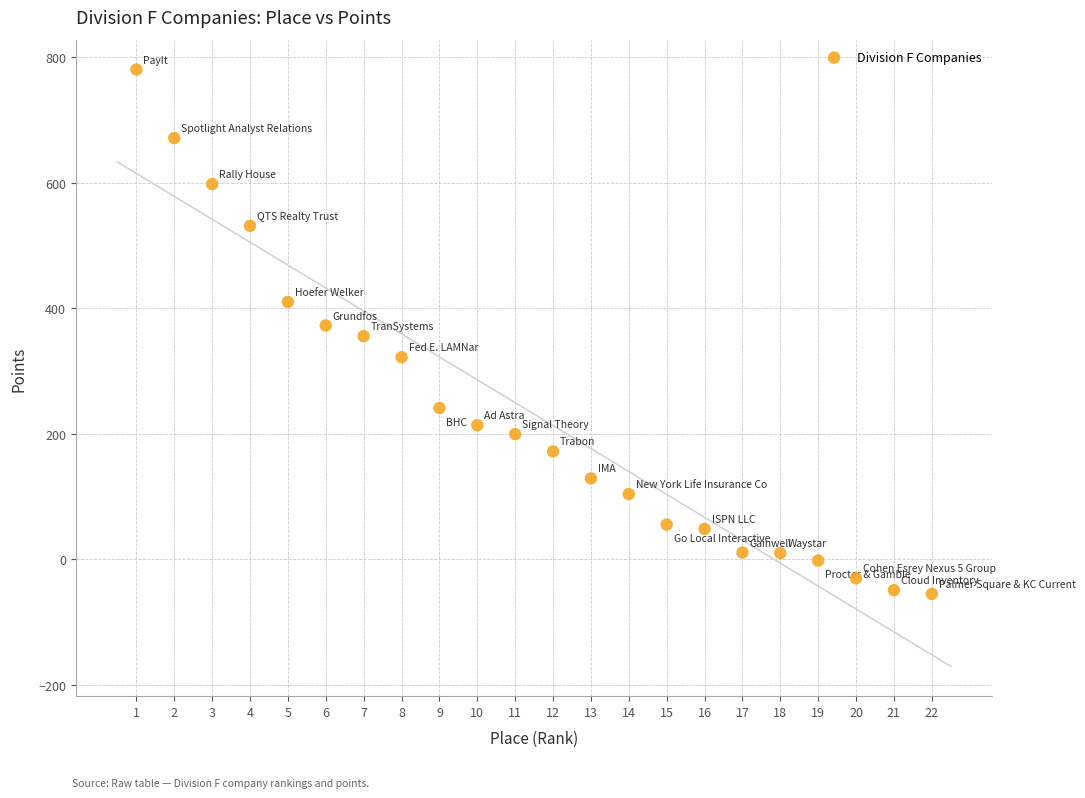

What is the range of Y values (max minus min)?

835.2